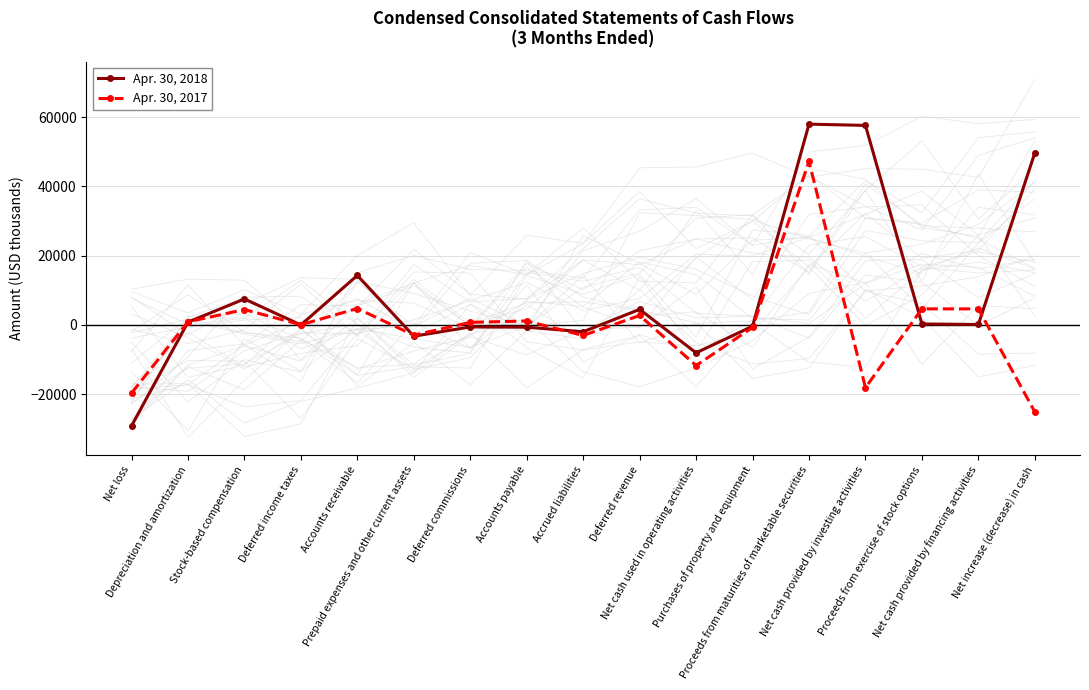

Which series ends up on top after the final intersection of Apr. 30, 2018 and Apr. 30, 2017?

Apr. 30, 2018